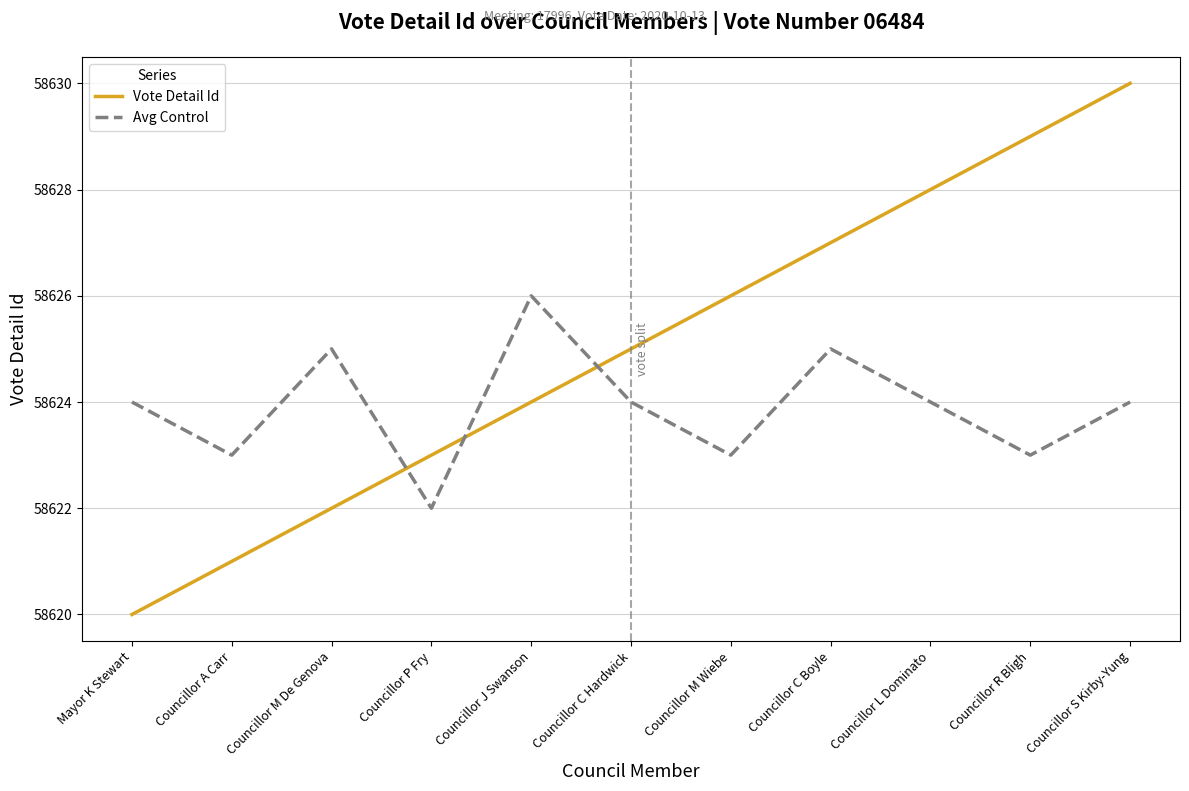

Does the chart have visible grid lines?

Yes